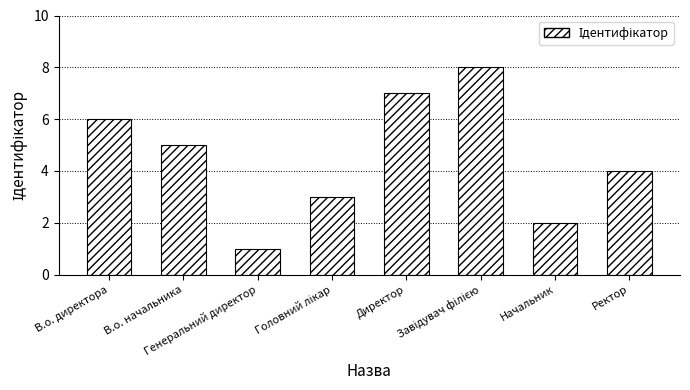

Which category has the lowest value across all series?

Генеральний директор